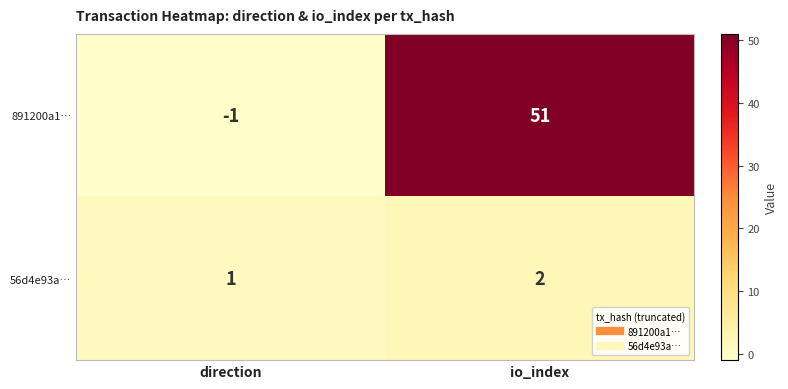

Rank the series at io_index from highest to lowest value.

891200a1…, 56d4e93a…